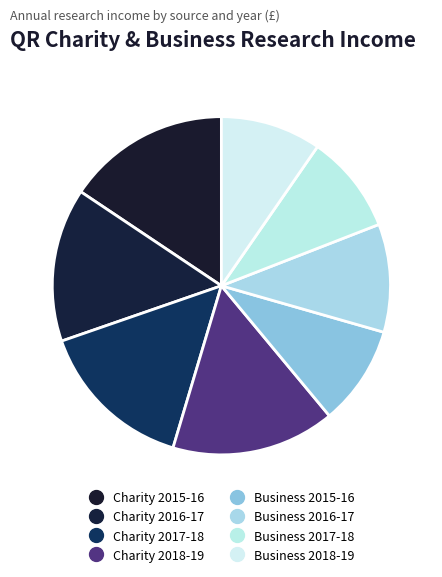

Which category has the smallest portion of the pie?

2017-18 Business Research Income